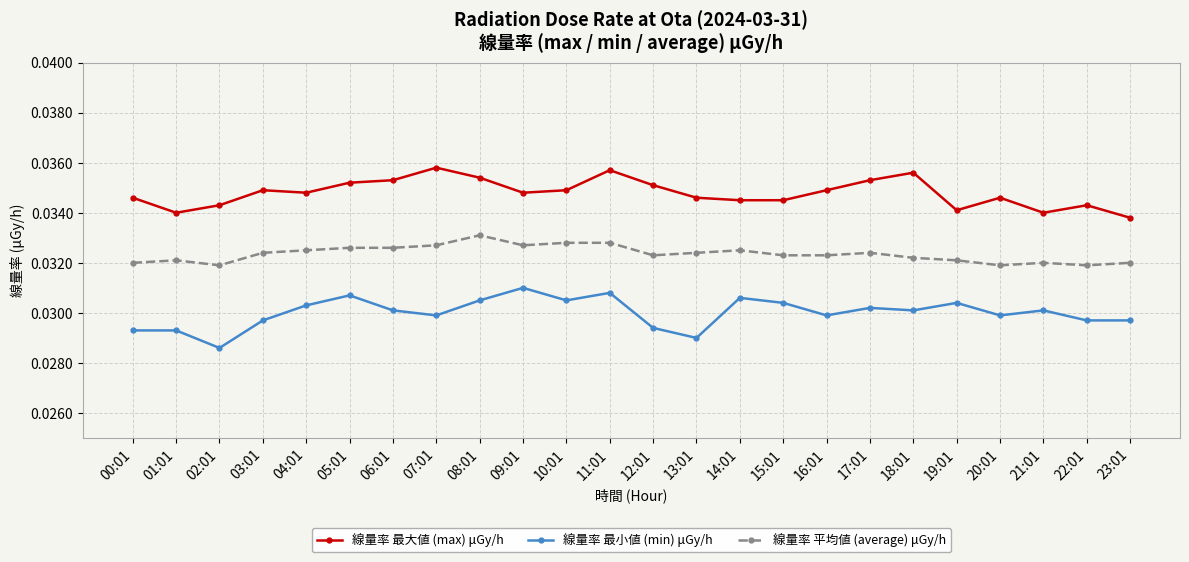

Rank the series at 04:01 from lowest to highest value.

線量率 最小値 (min) μGy/h, 線量率 平均値 (average) μGy/h, 線量率 最大値 (max) μGy/h